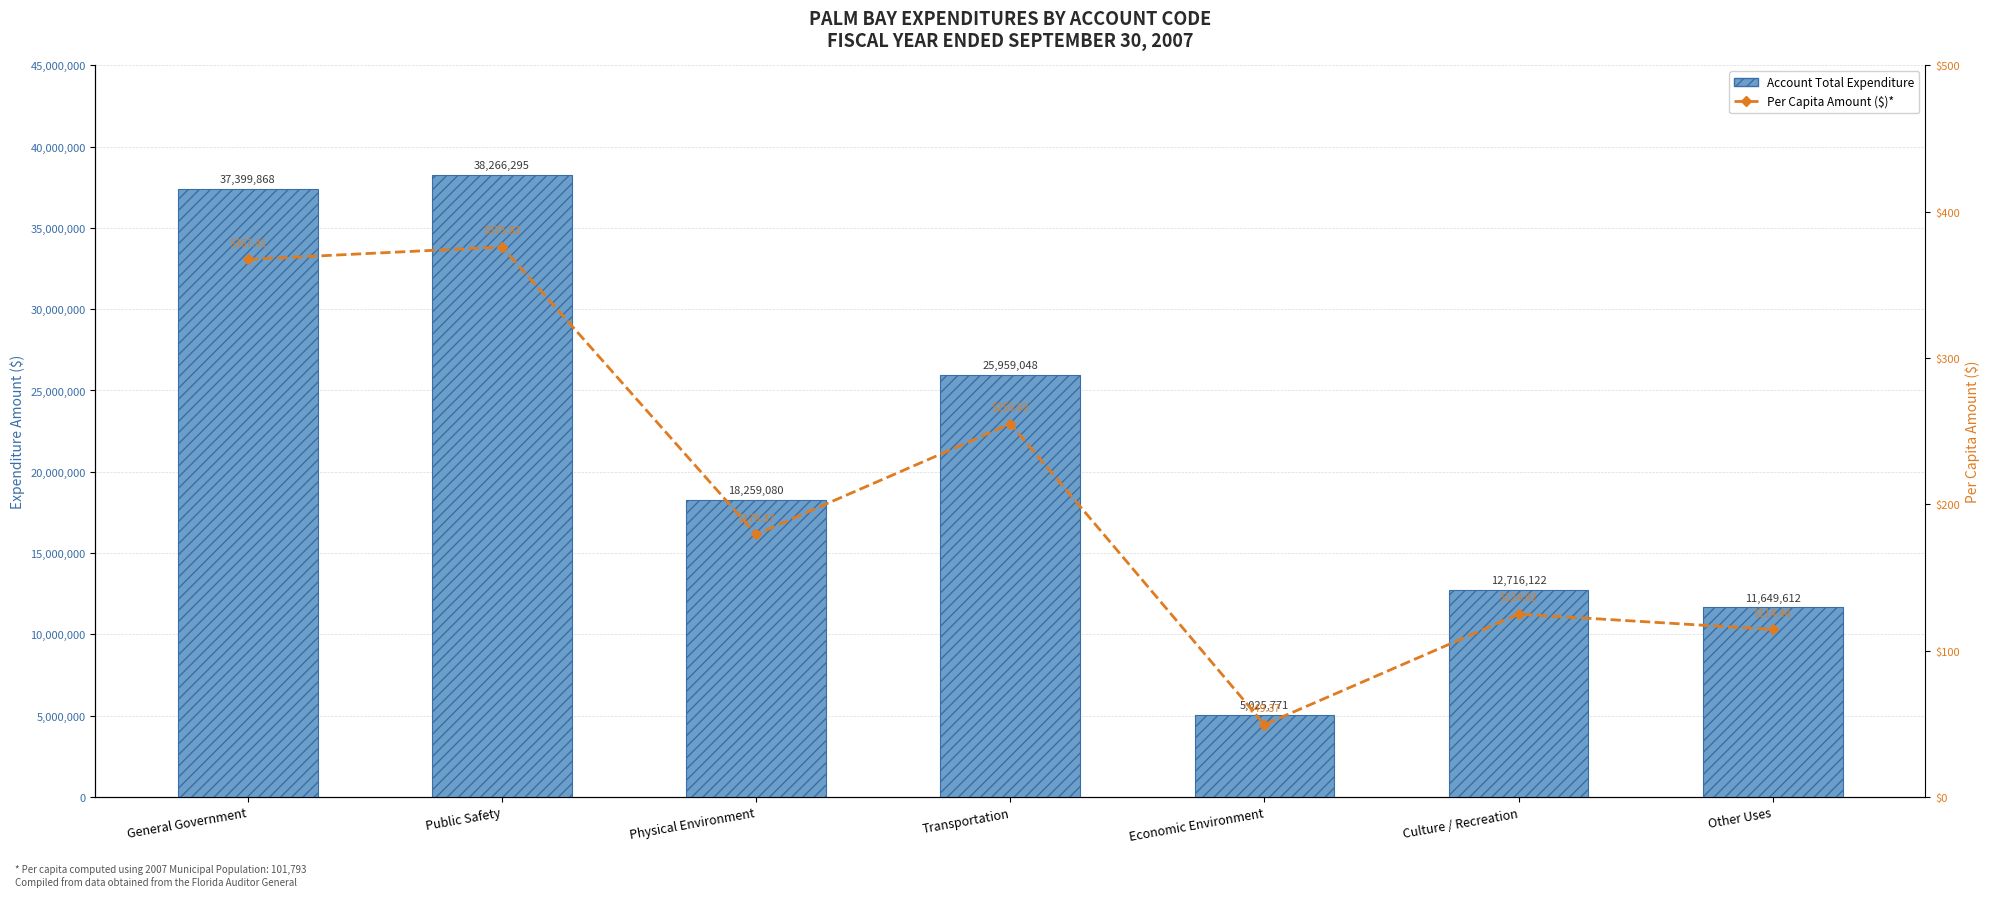

What is the average value of the Account Total Expenditure series?

21325113.7